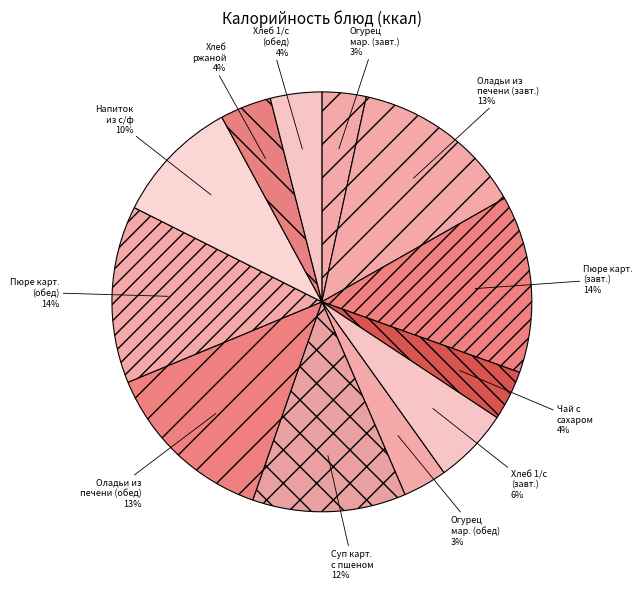

Do Оладьи из печени (завт.) and Напиток из с/ф together represent more than half of the pie?

No